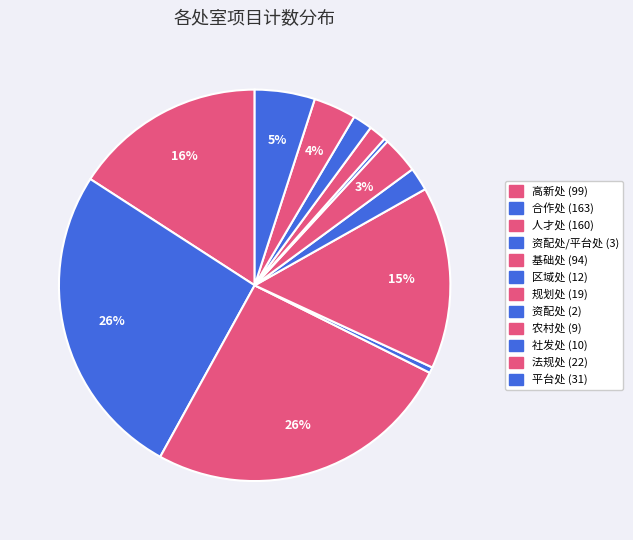

How many segments does this pie chart have?

12